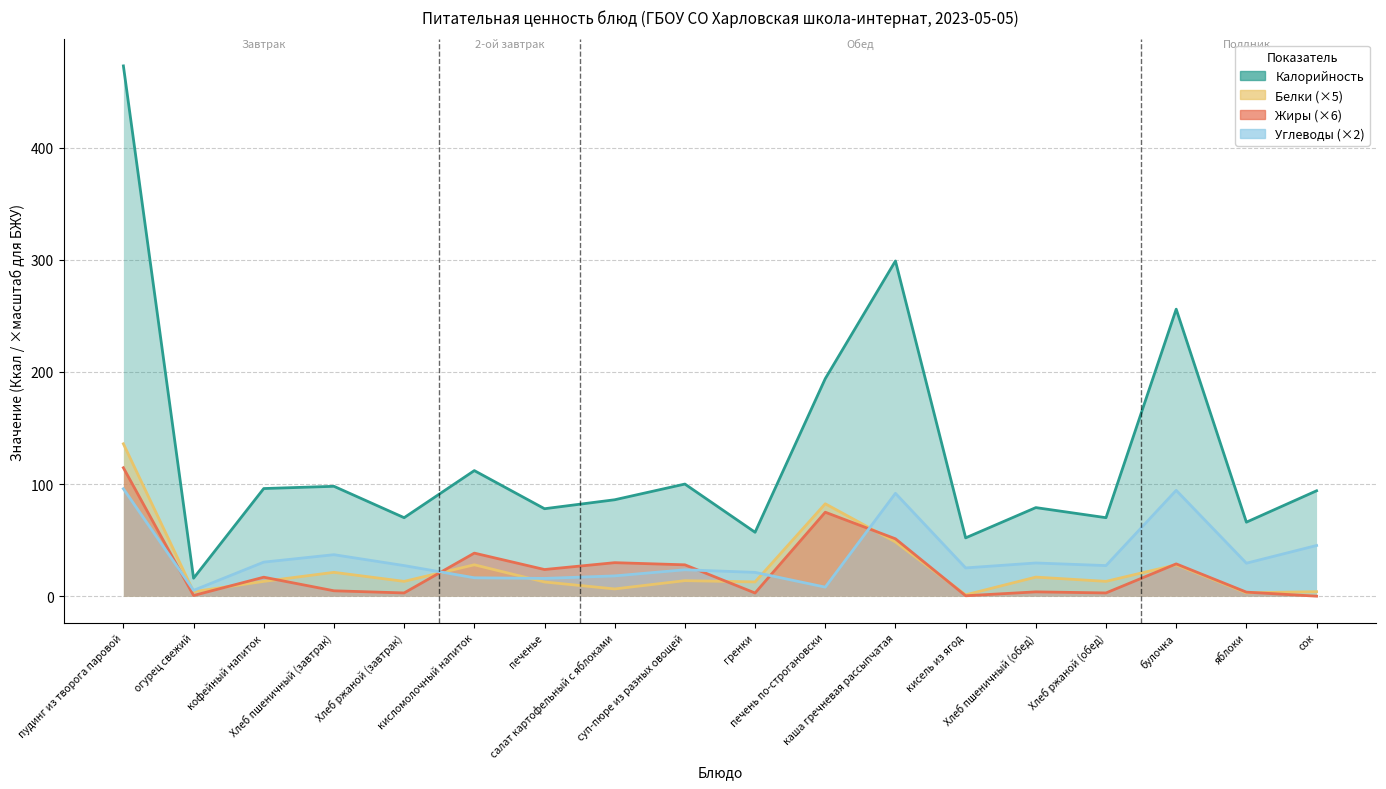

What is the average value of the Белки series?

25.5